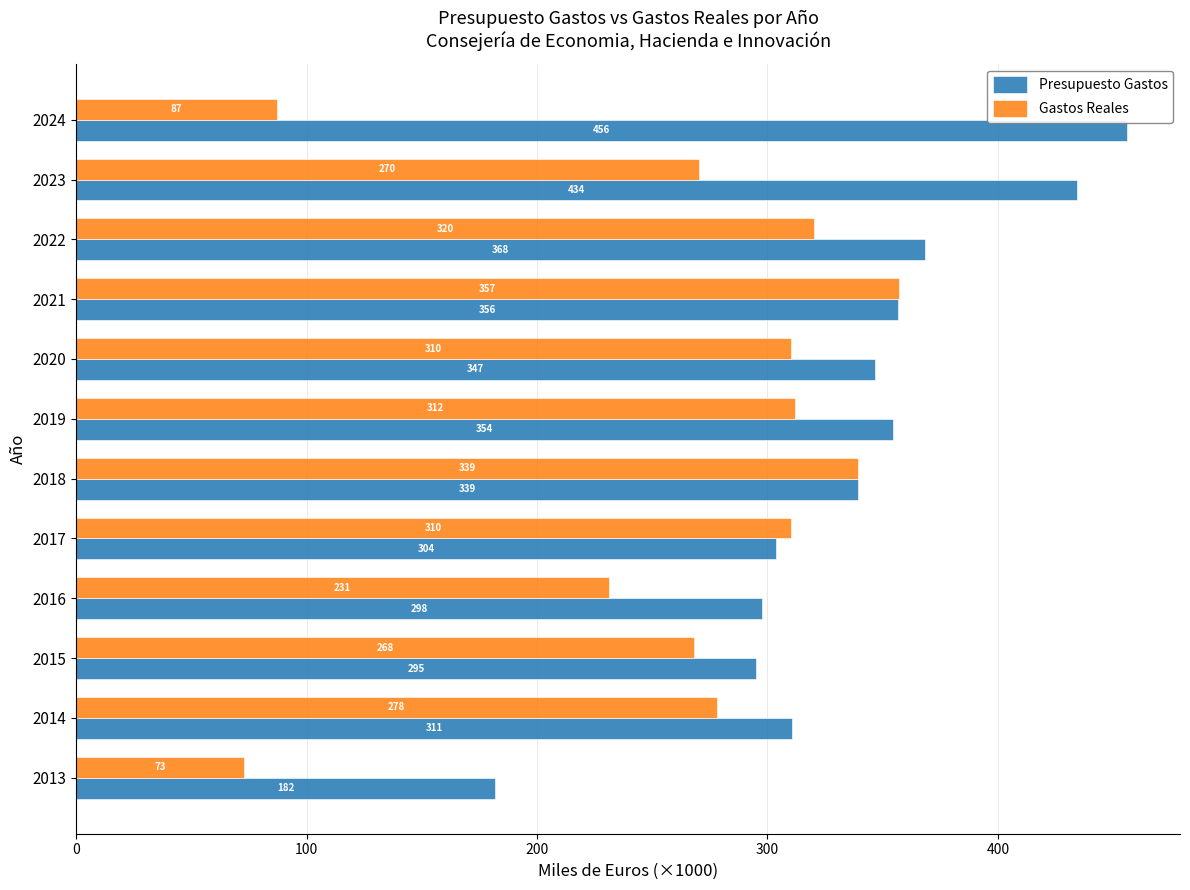

Count the number of categories in the chart.

12